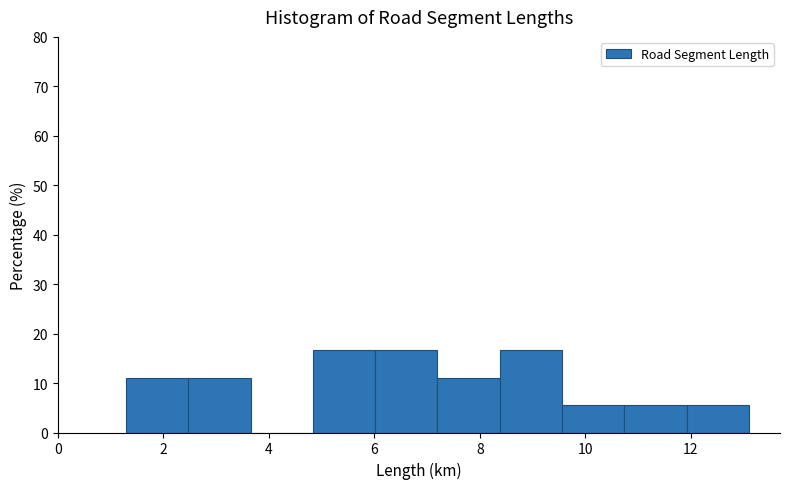

What is the height of the bar covering 10.8 to 12.0 on the x-axis? Neither the bar edges nor the heights are printed on the chart, so give them approximately, as read against the axes.

6